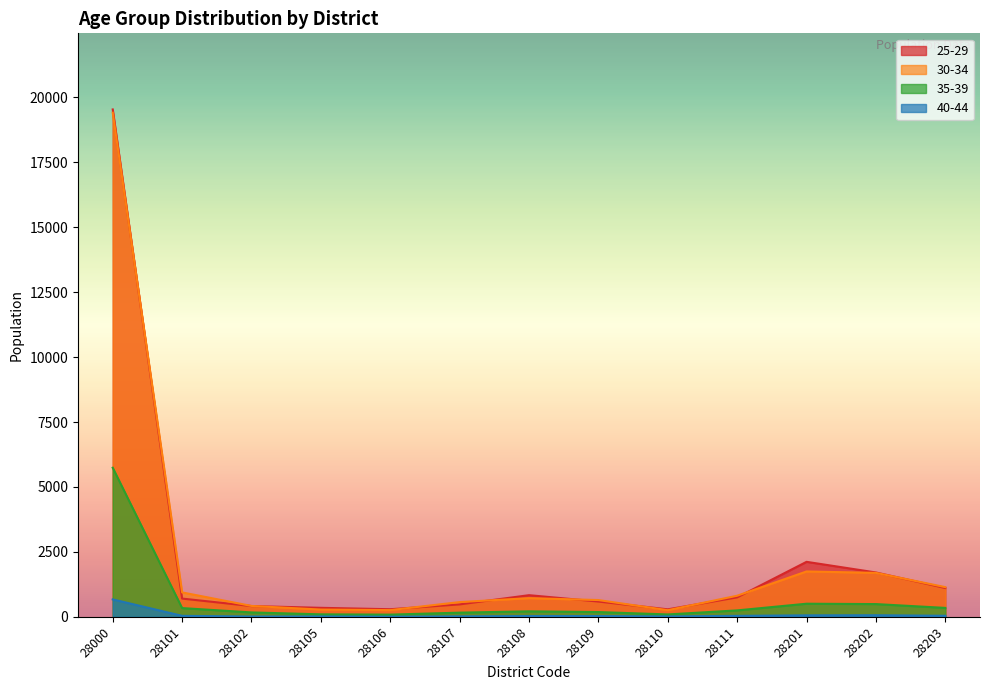

In 40-44, how many points are lower than both neighbors (excluding endpoints)?

3